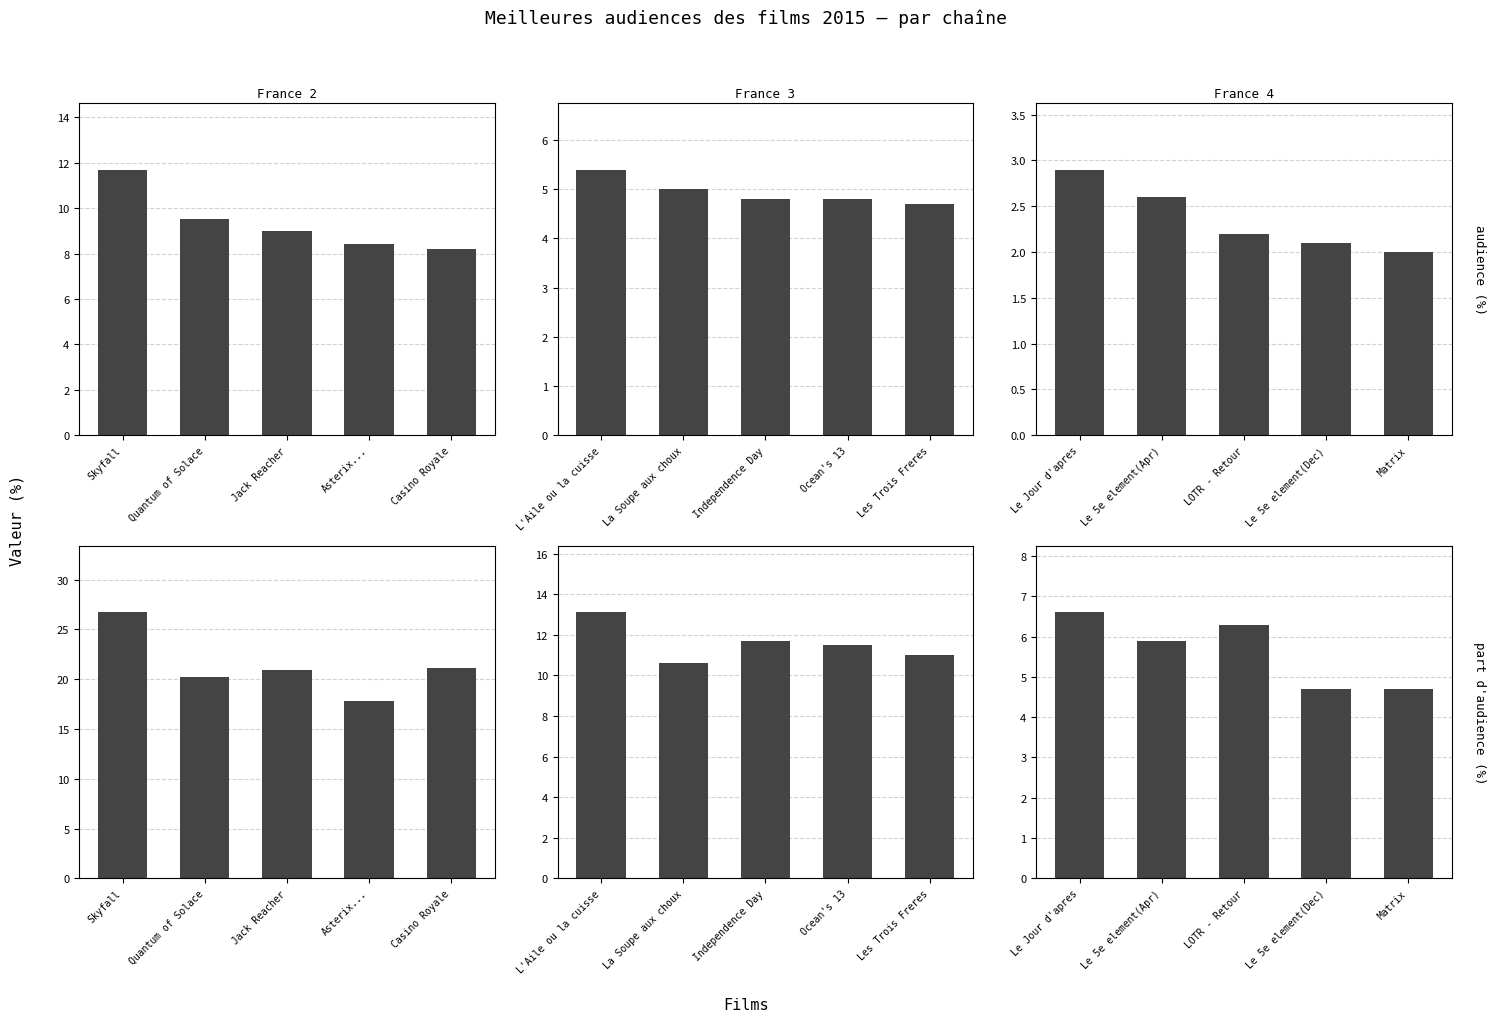

List the series in order of their peak value, lowest first.

France 4 - audience (%), France 3 - audience (%), France 4 - part d'audience (%), France 2 - audience (%), France 3 - part d'audience (%), France 2 - part d'audience (%)